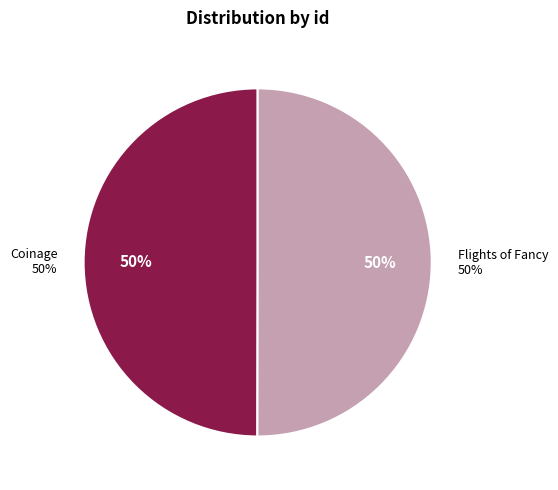

To the nearest percent, what percentage of the pie is Coinage?

50%